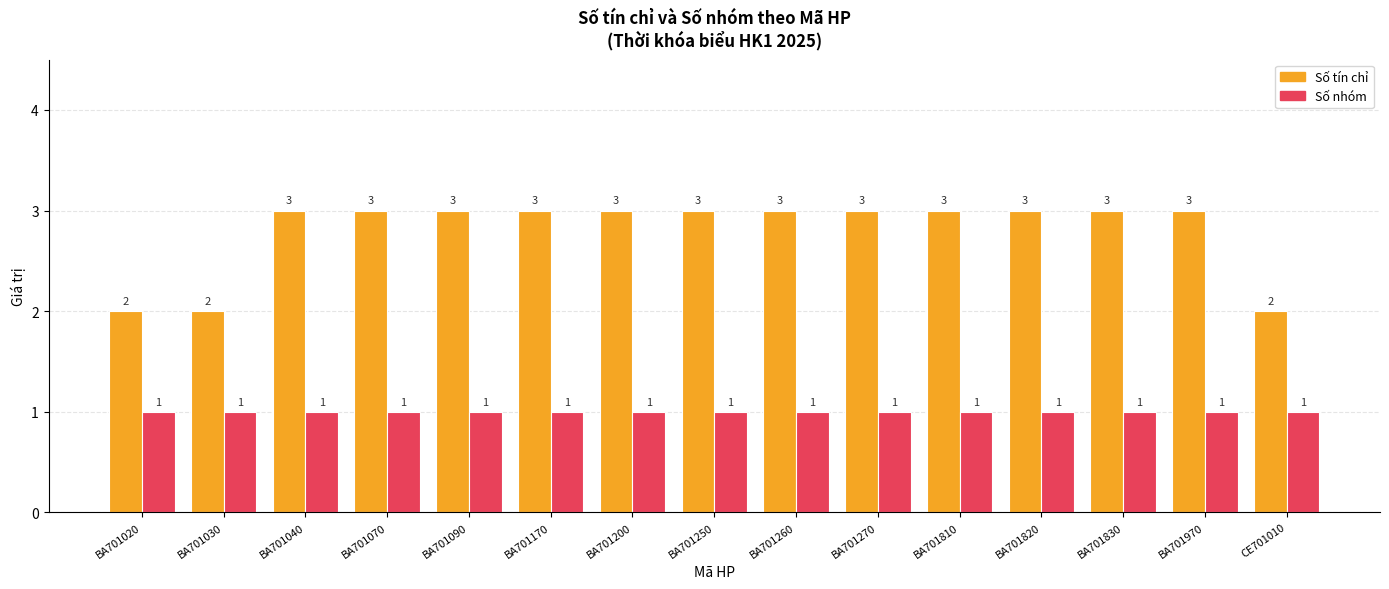

The value of Số nhóm at BA701030 is 1. True or false?

True